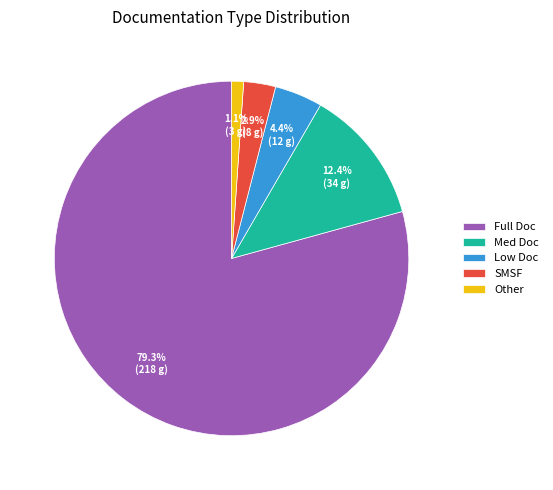

Does Full Doc account for over 50% of the chart?

Yes